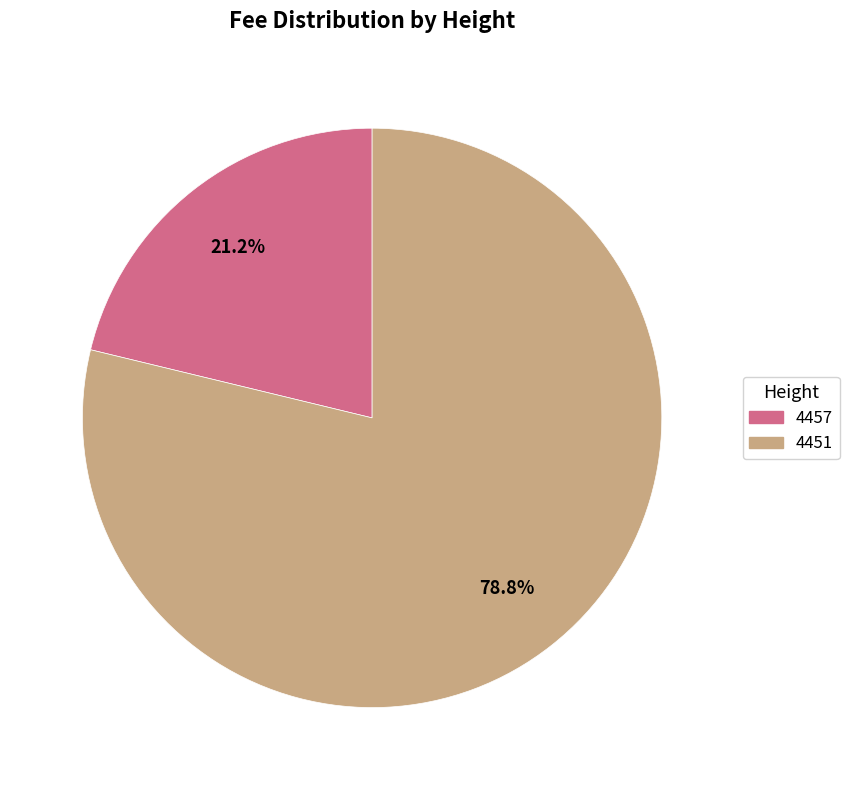

Is there a majority slice in this chart?

Yes